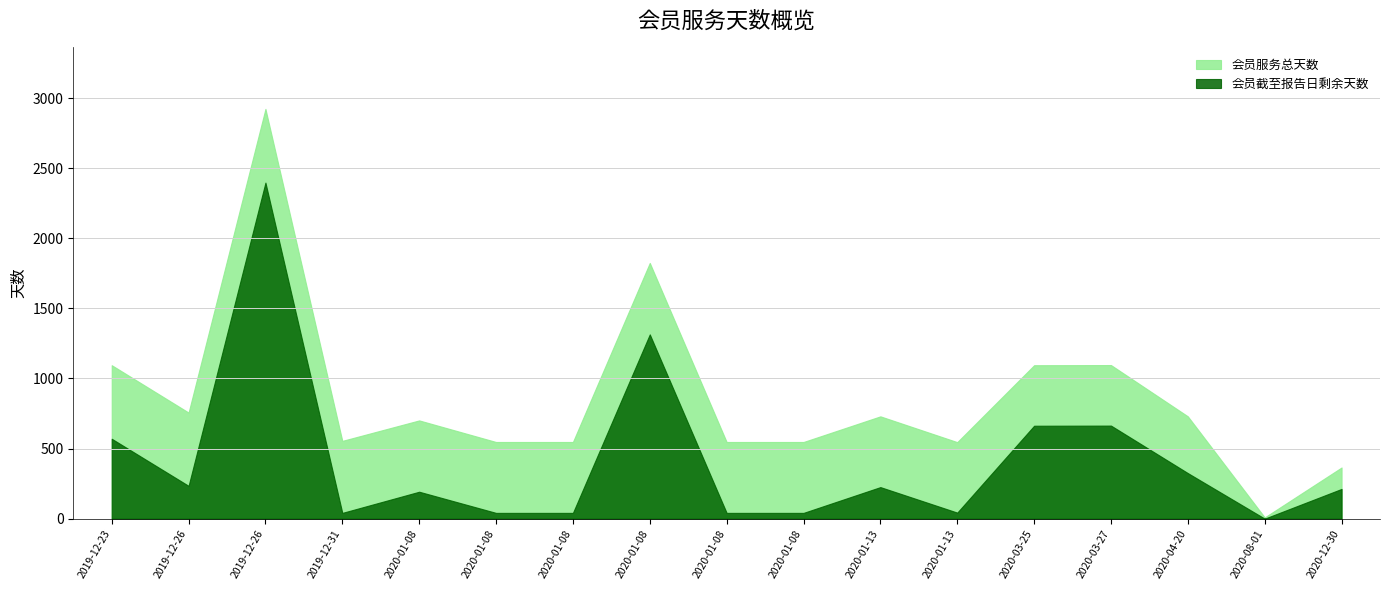

Reading right to left, what are all the values shown in this chart?

会员截至报告日剩余天数: 212	0	325	664	663	43	225	41	41	1315	41	41	192	41	2398	234	570
会员服务总天数: 365	9	730	1096	1095	546	730	547	547	1825	547	547	701	555	2924	757	1095